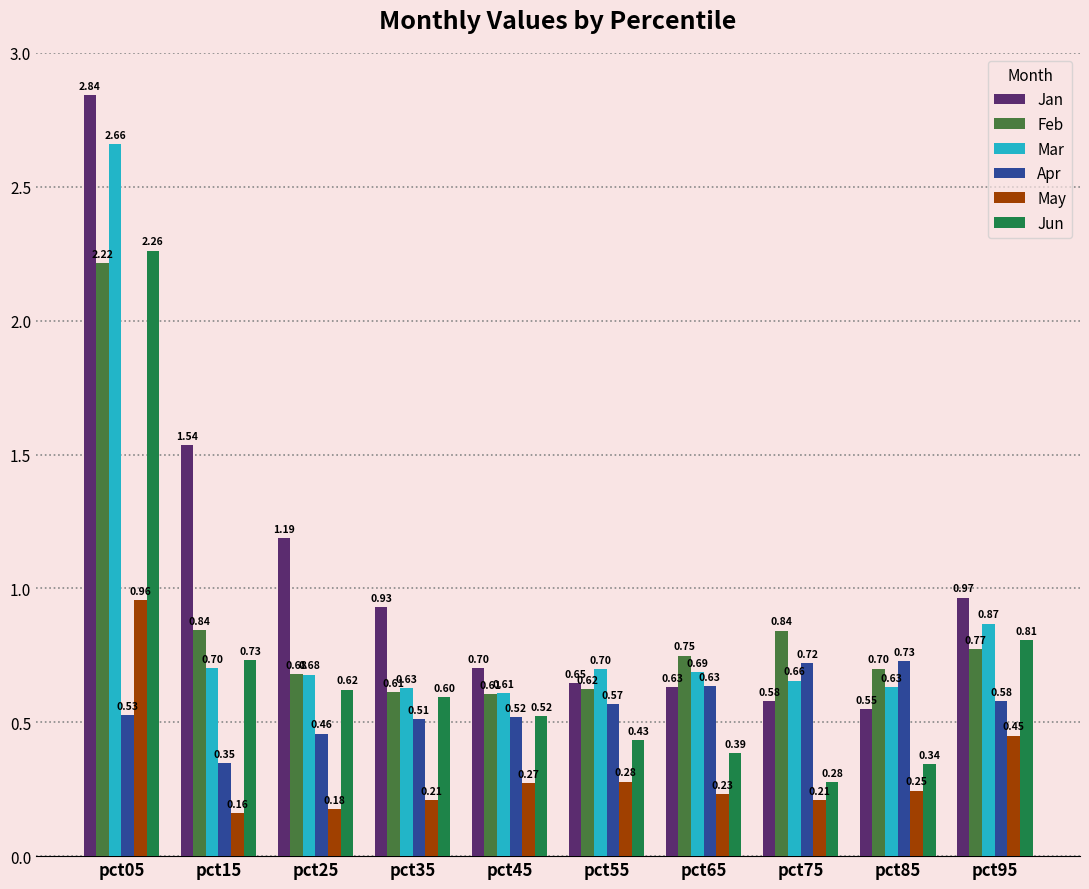

Count the Apr values in the range 0 to 1.

10